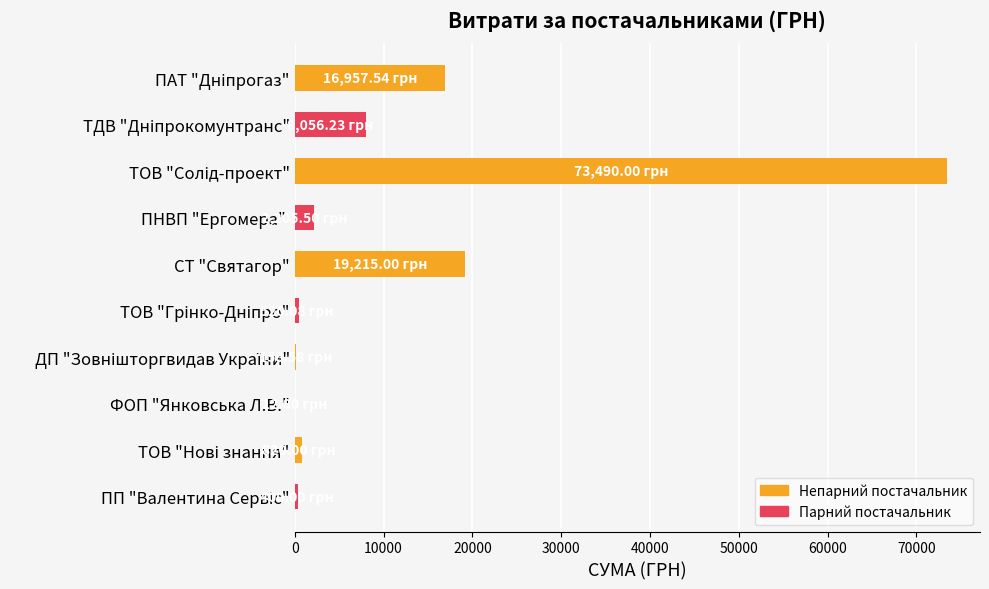

At which label is the value closest to 36751?

СТ "Святагор"